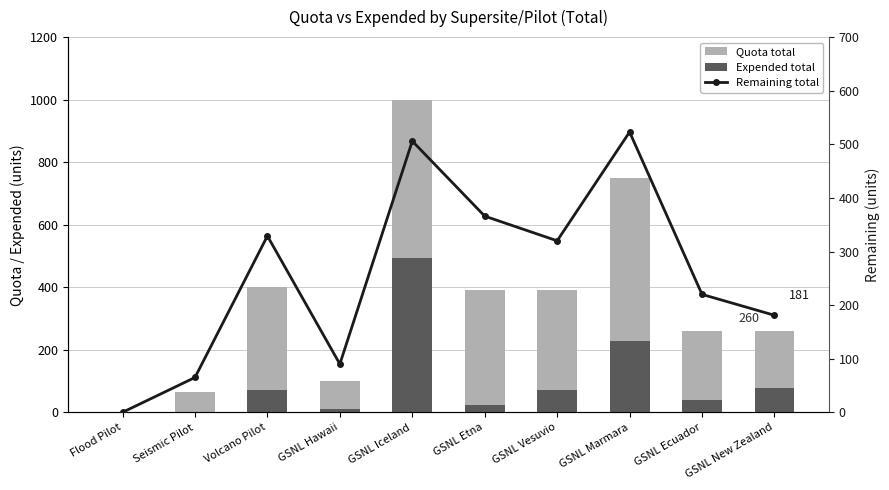

List the labels in order of Quota total value, smallest first.

Flood Pilot, Seismic Pilot, GSNL Hawaii, GSNL Ecuador, GSNL New Zealand, GSNL Etna, GSNL Vesuvio, Volcano Pilot, GSNL Marmara, GSNL Iceland